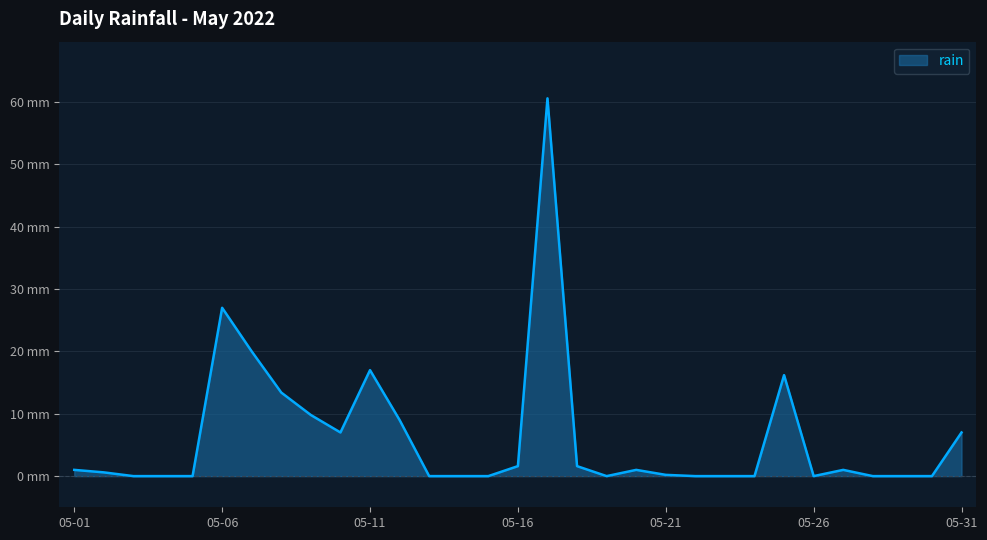

At which category does the chart reach its minimum across all series?

2022-05-03